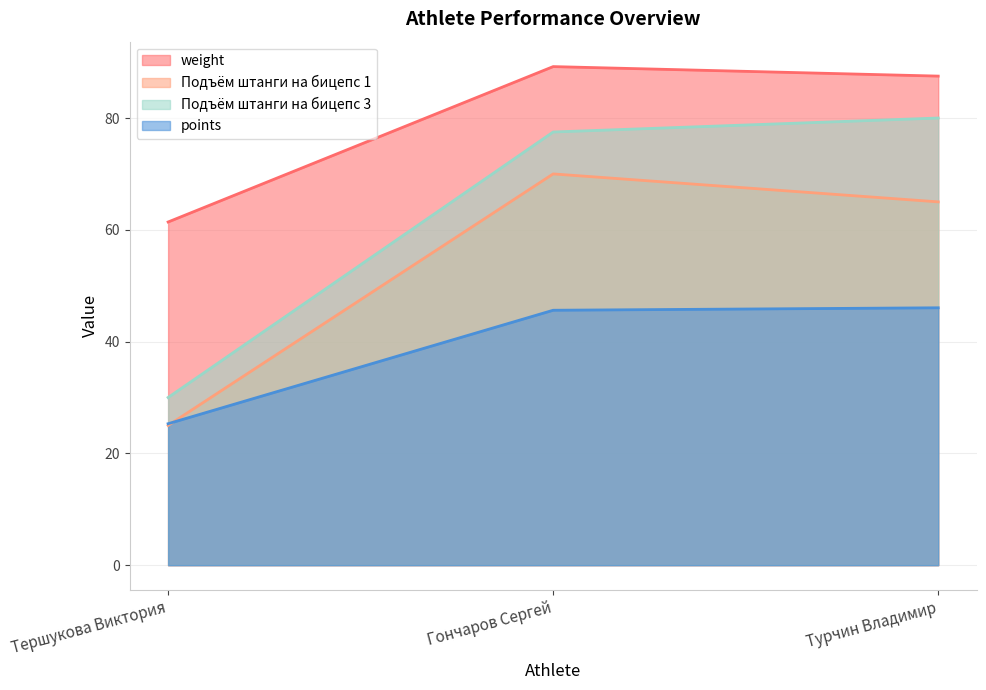

What is the highest value of the weight series?

89.2